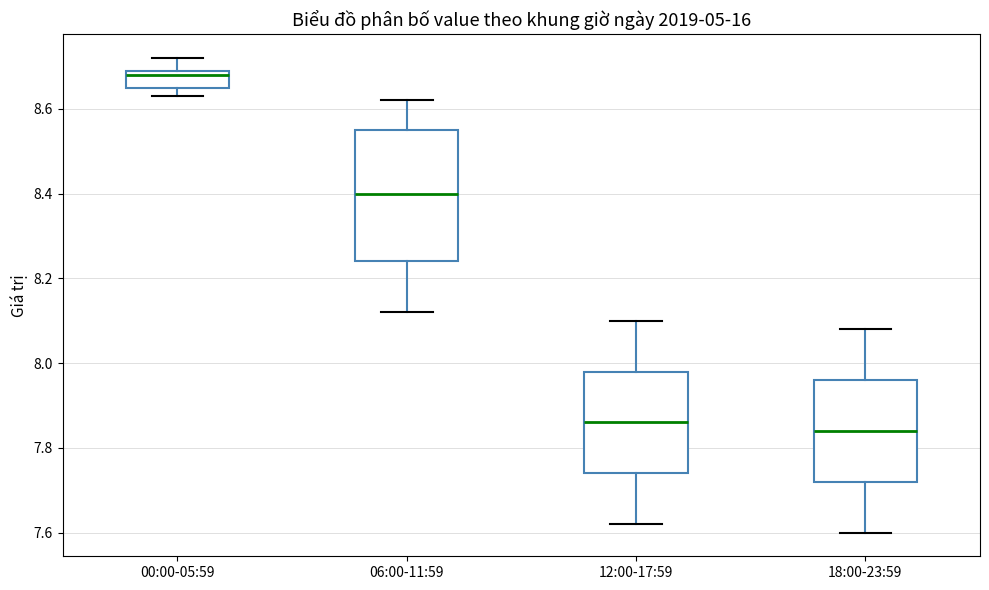

Reading left to right, read every box against the y-axis: the position of its median line, the range the box covers, and the ends of its whiskers. The values are not printed on the chart, so give them approximately, as read against the axis.

00:00-05:59: median 8.68, box 8.66 to 8.70, whiskers 8.64 to 8.72
06:00-11:59: median 8.40, box 8.24 to 8.56, whiskers 8.12 to 8.62
12:00-17:59: median 7.86, box 7.74 to 7.98, whiskers 7.62 to 8.10
18:00-23:59: median 7.84, box 7.72 to 7.96, whiskers 7.60 to 8.08